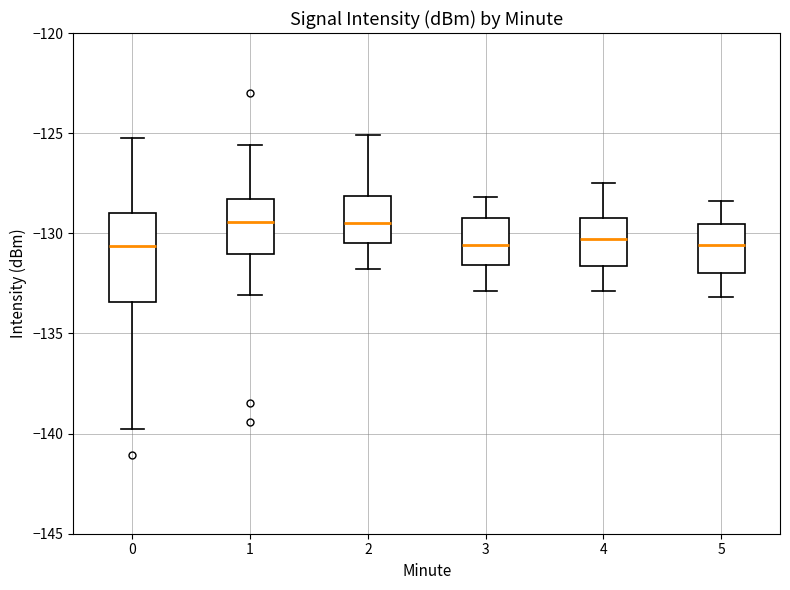

Reading left to right, transcribe this box plot: for each box, give where its median line is, the range the box spans, and where its two whiskers end, as read against the y-axis. The values are not printed on the chart, so give them approximately, as read against the axis.

0: median -130.5, box -133.5 to -129.0, whiskers -140.0 to -125.0
1: median -129.5, box -131.0 to -128.5, whiskers -133.0 to -125.5
2: median -129.5, box -130.5 to -128.0, whiskers -132.0 to -125.0
3: median -130.5, box -131.5 to -129.0, whiskers -133.0 to -128.0
4: median -130.5, box -131.5 to -129.0, whiskers -133.0 to -127.5
5: median -130.5, box -132.0 to -129.5, whiskers -133.0 to -128.5